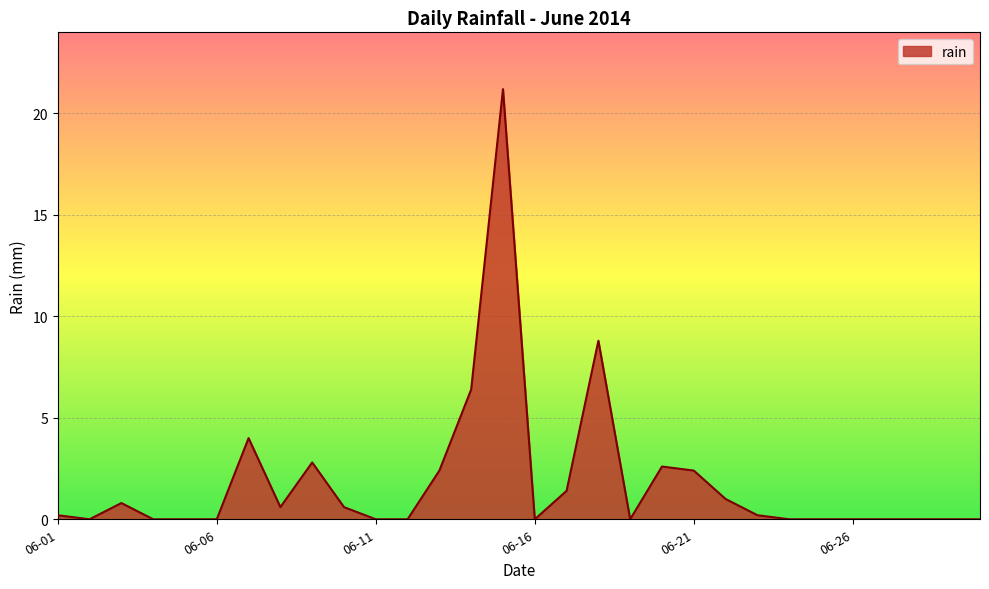

How many distinct data groups are displayed?

1